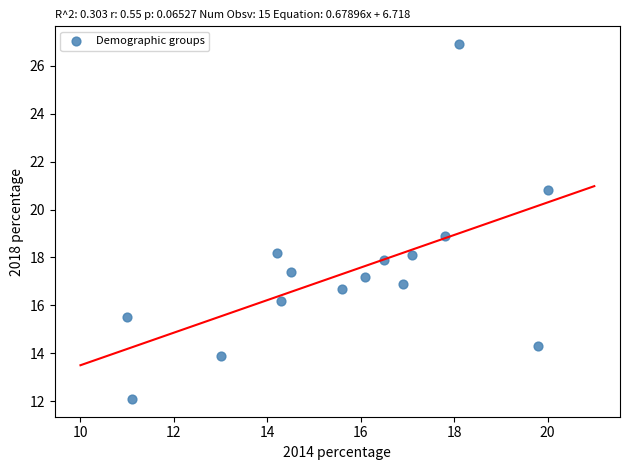

What is the range of Y values (max minus min)?

14.8